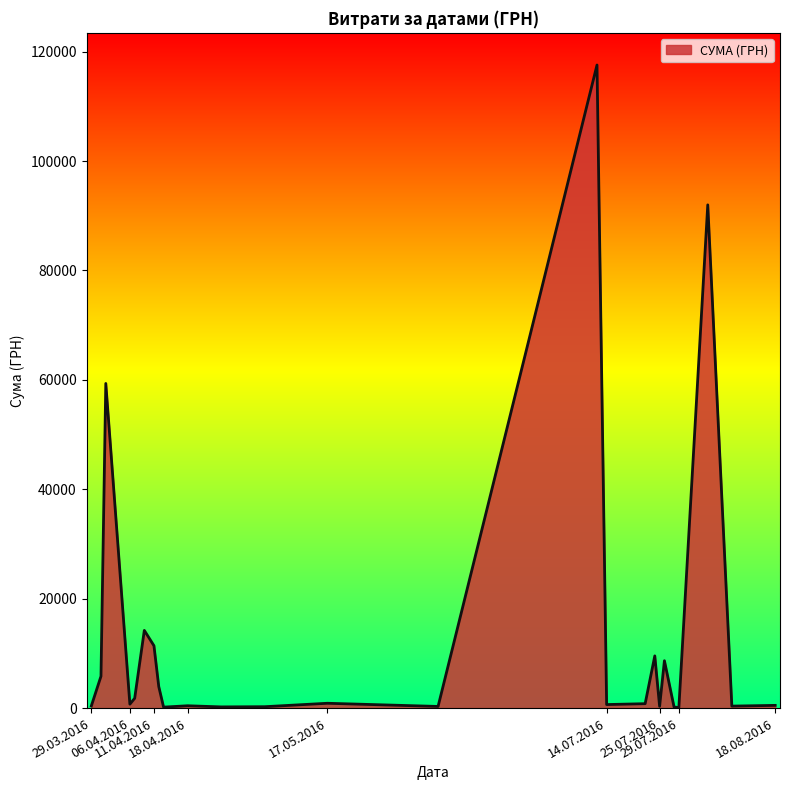

What is the maximum value shown in the chart?

117568.8